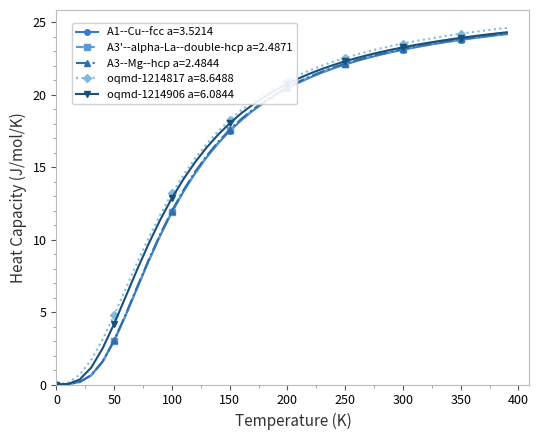

What is the value of the oqmd-1214906 a=6.0844 point at the 13th from the left?

15.3